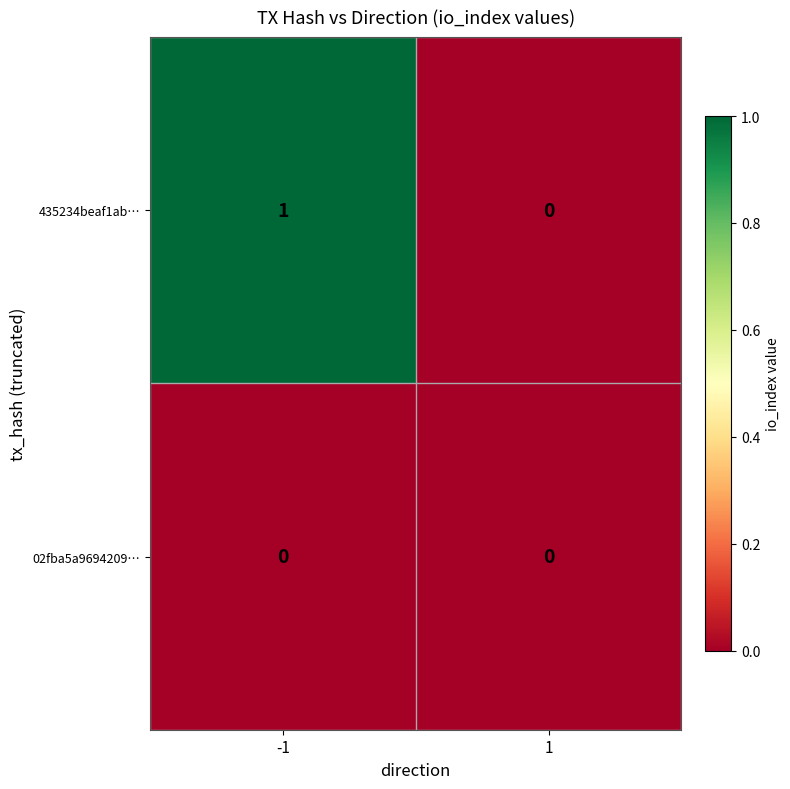

Which series has the largest total across all categories?

435234beaf1ab…